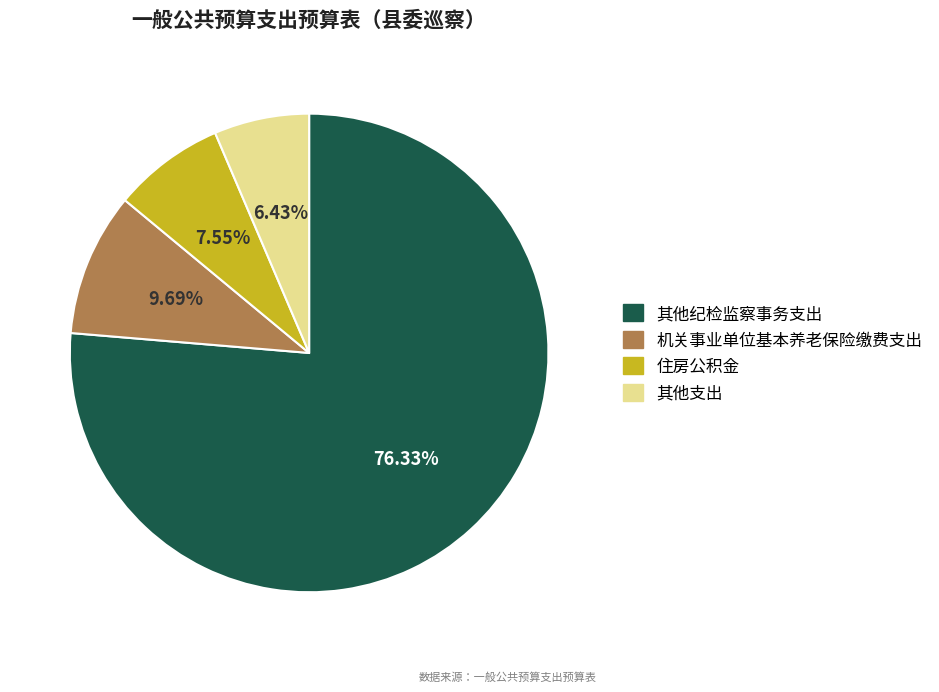

Is there a majority slice in this chart?

Yes